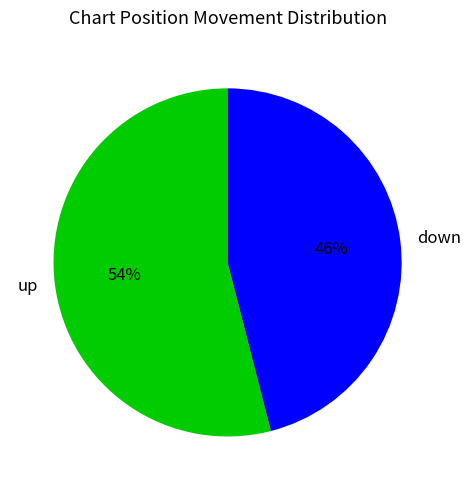

What is the ratio of the value at down to the value at up?

0.9